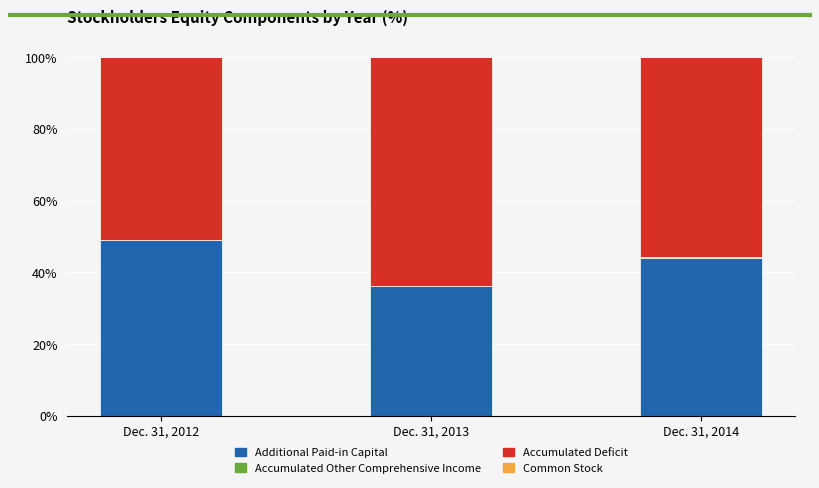

What is the highest value of the Additional Paid-in Capital series?

49.1